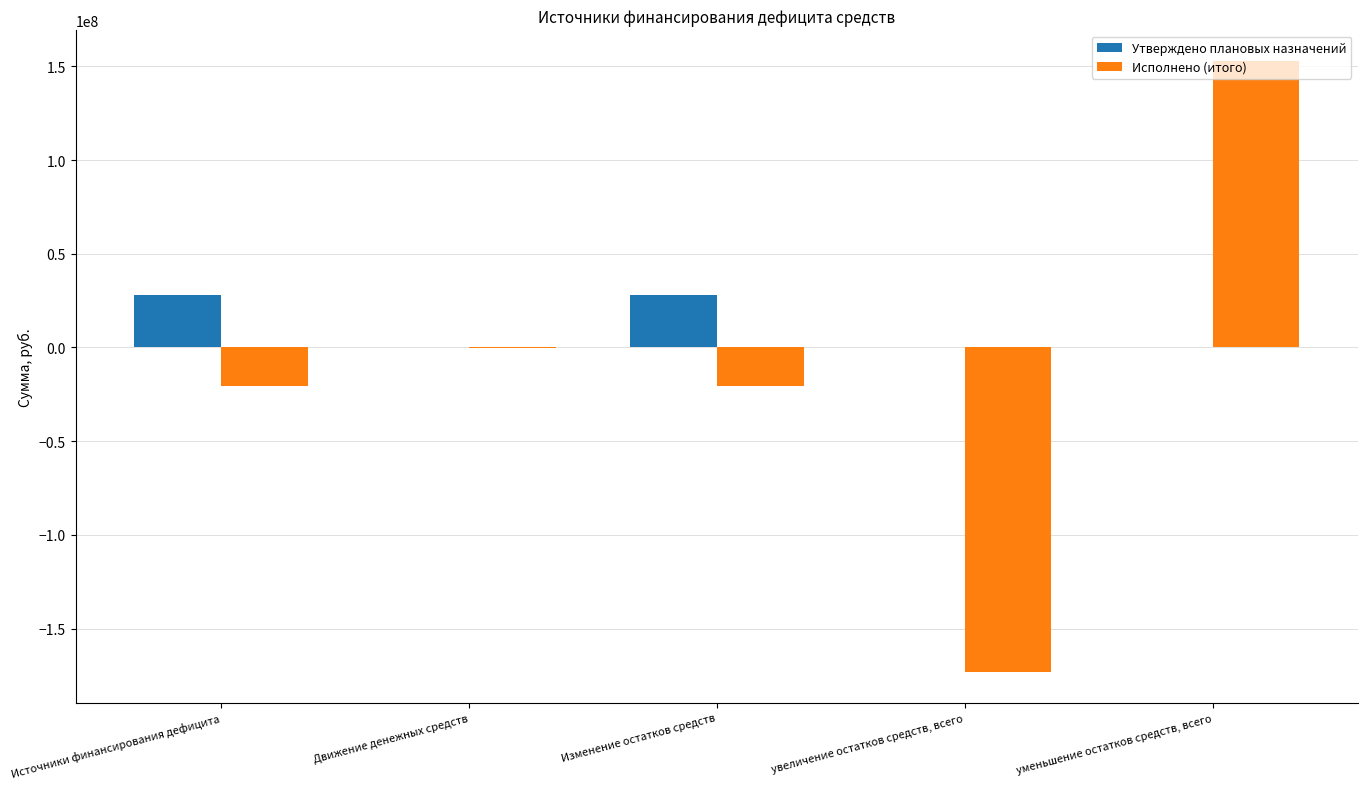

Are the bars grouped side by side (vs. stacked)?

Yes